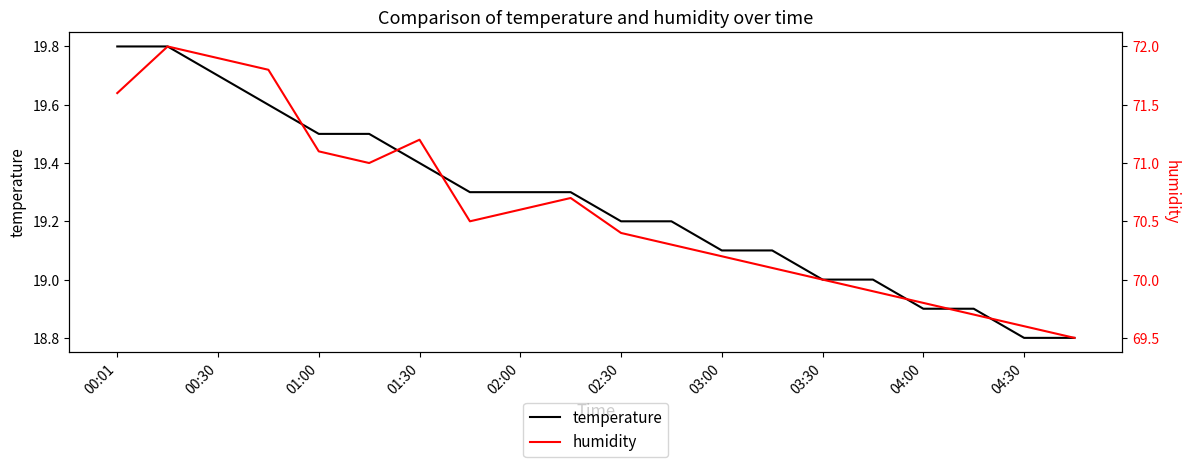

True or false: humidity and temperature intersect in this chart.

False